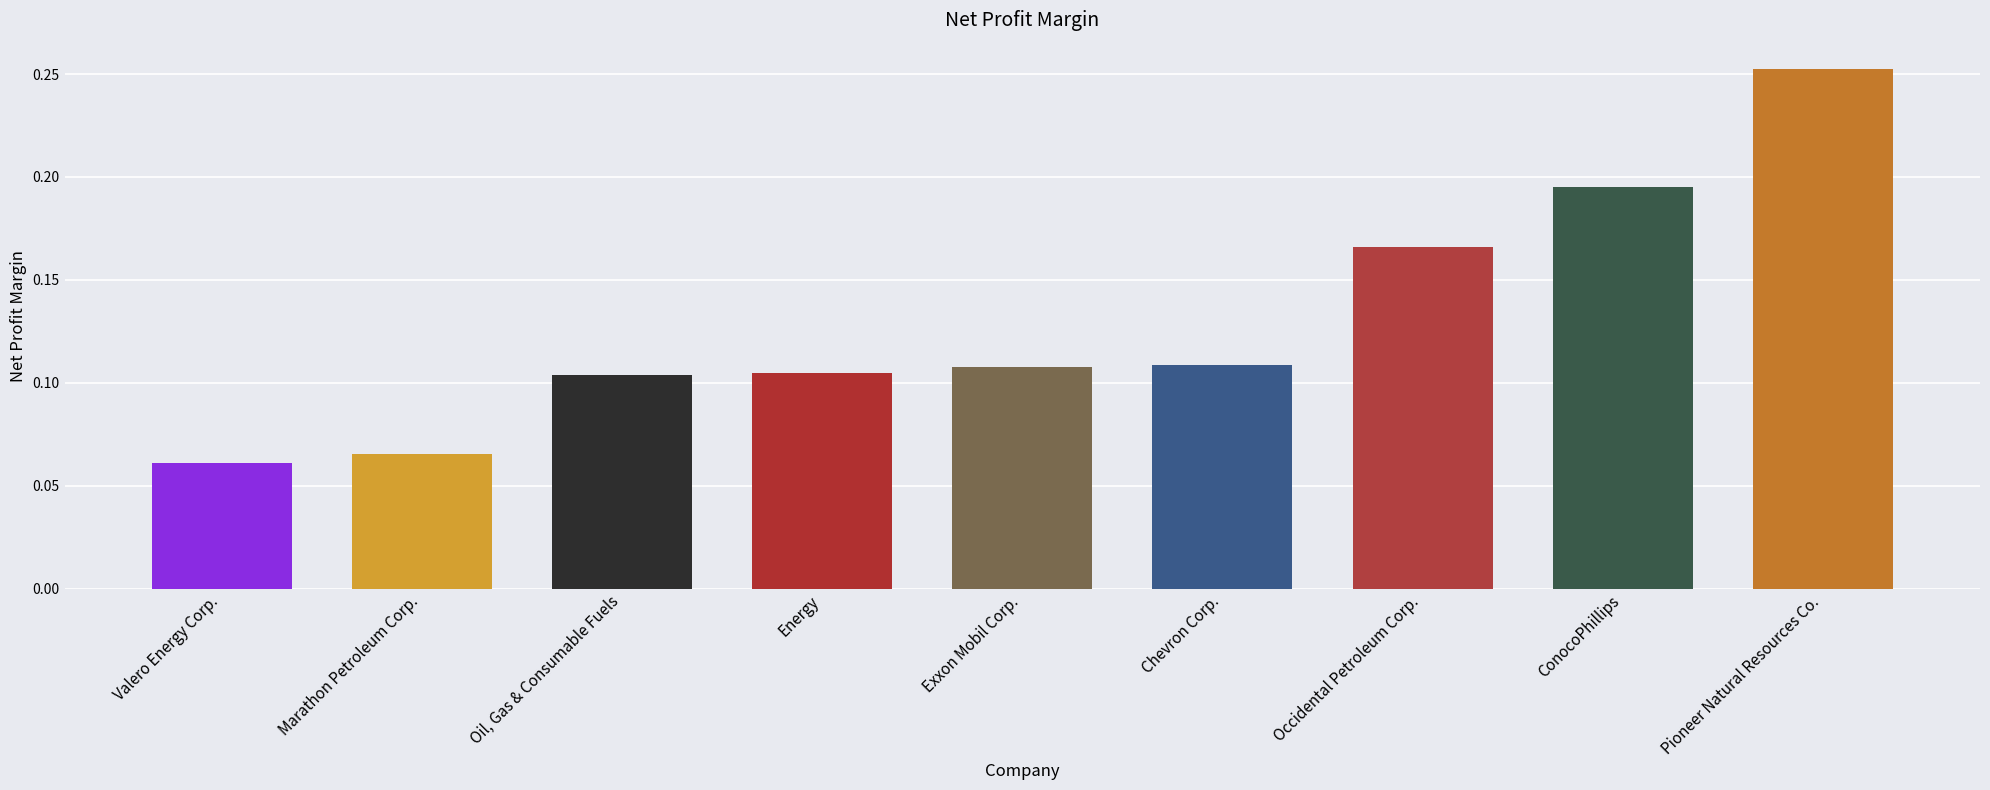

What position from the right is Energy?

6